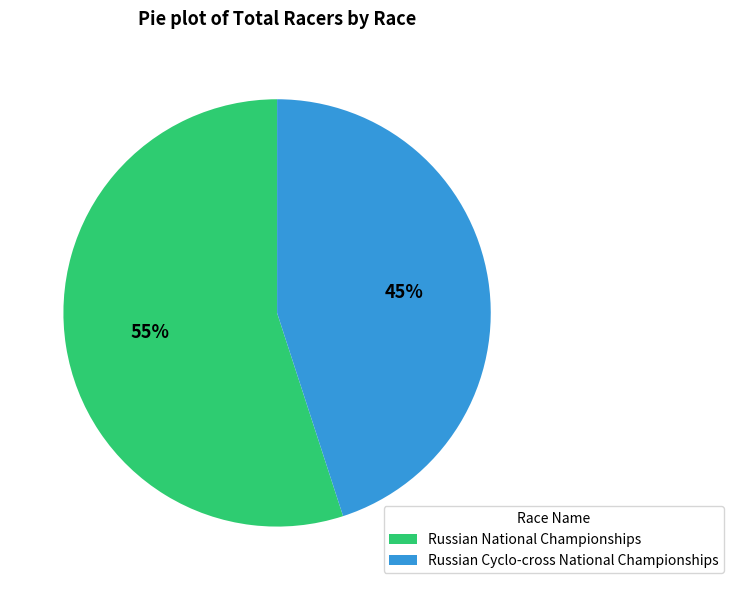

Do Russian National Championships and Russian Cyclo-cross National Championships together represent more than half of the pie?

Yes